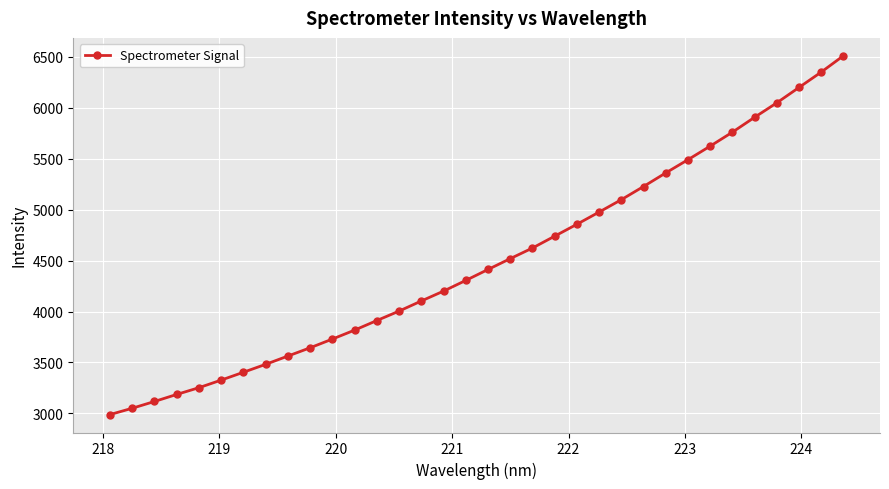

What is the value of the 32nd point from the left?

6197.2